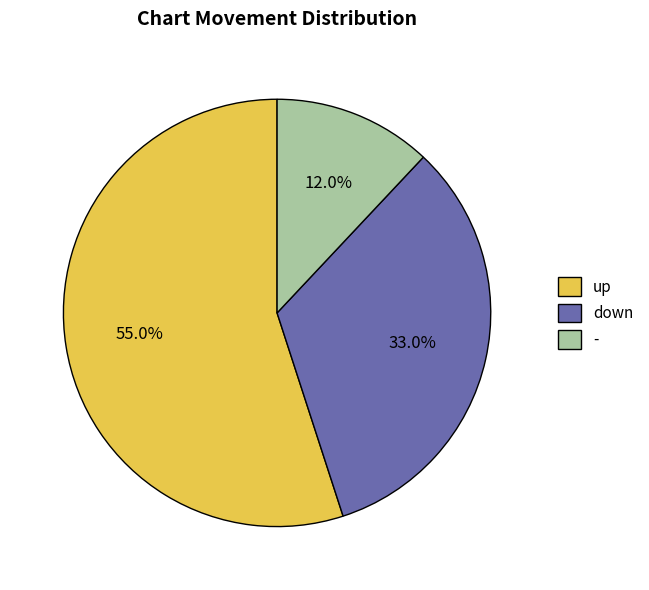

The up slice represents 55% of the pie. True or false?

True